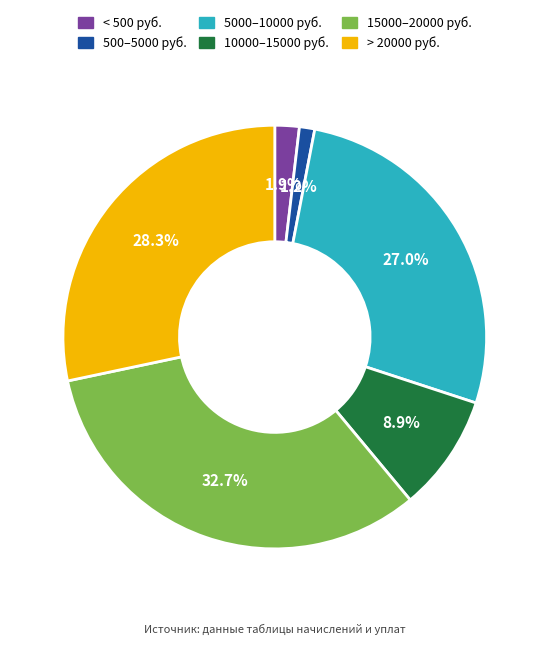

Is there a majority slice in this chart?

No